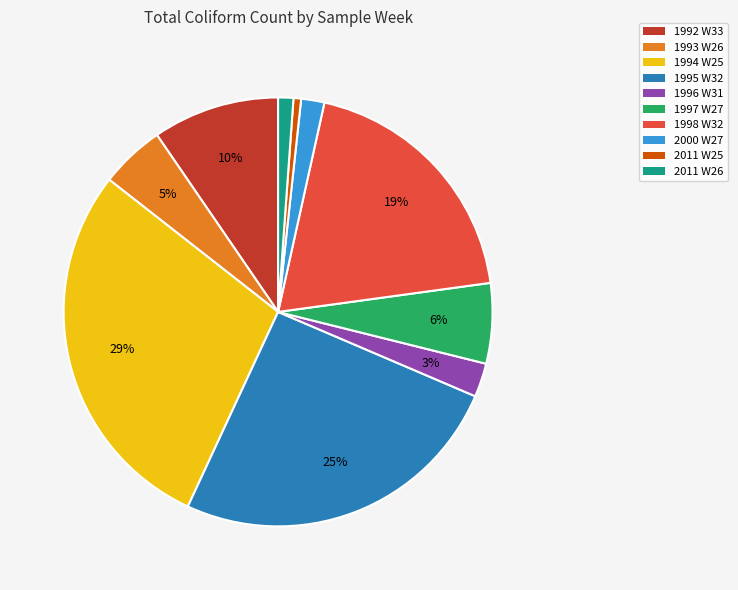

To the nearest percent, what percentage of the pie is 2011 W26?

1%